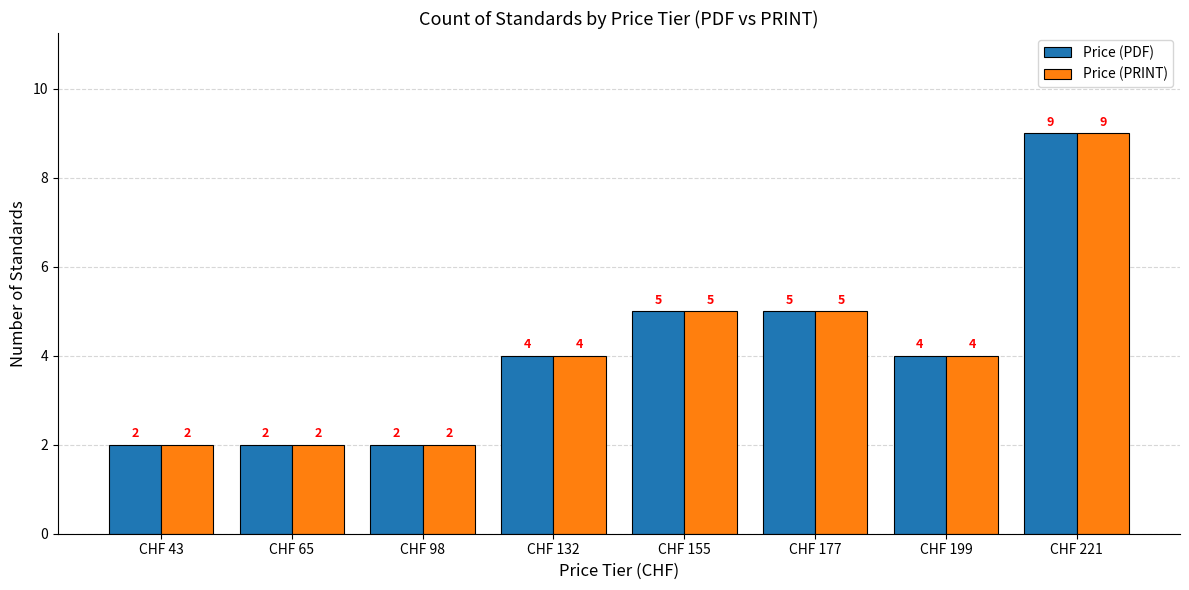

The value of Price (PDF) at CHF 199 is 4. True or false?

True